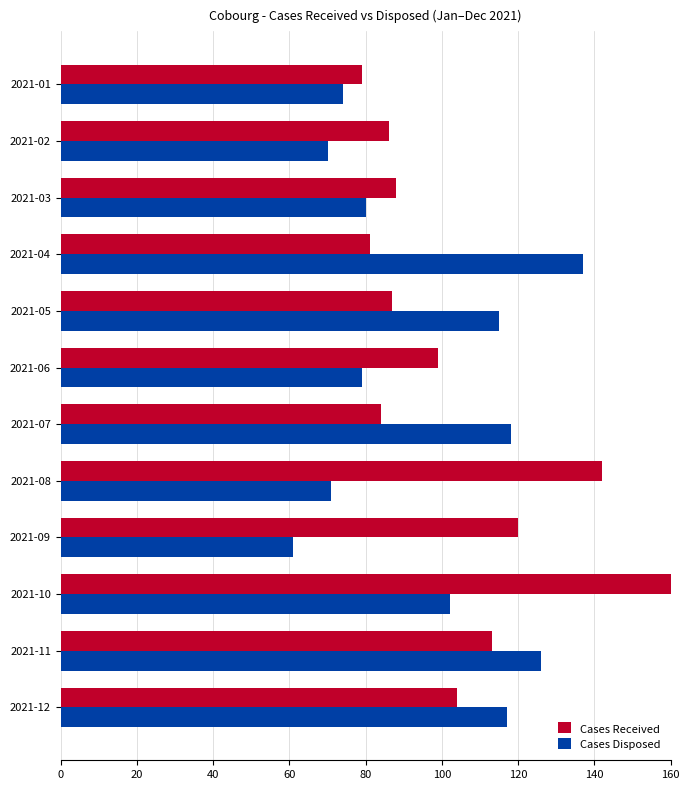

List the series in order of their overall mean, lowest first.

Cases Disposed, Cases Received